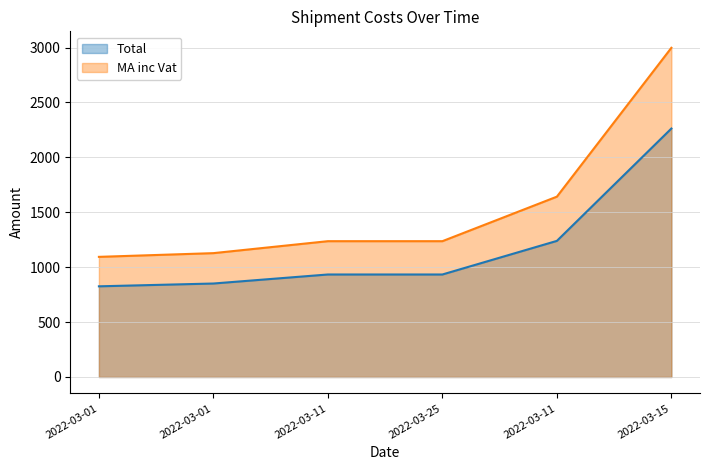

Read the Total value at 2022-03-11.

1239.2